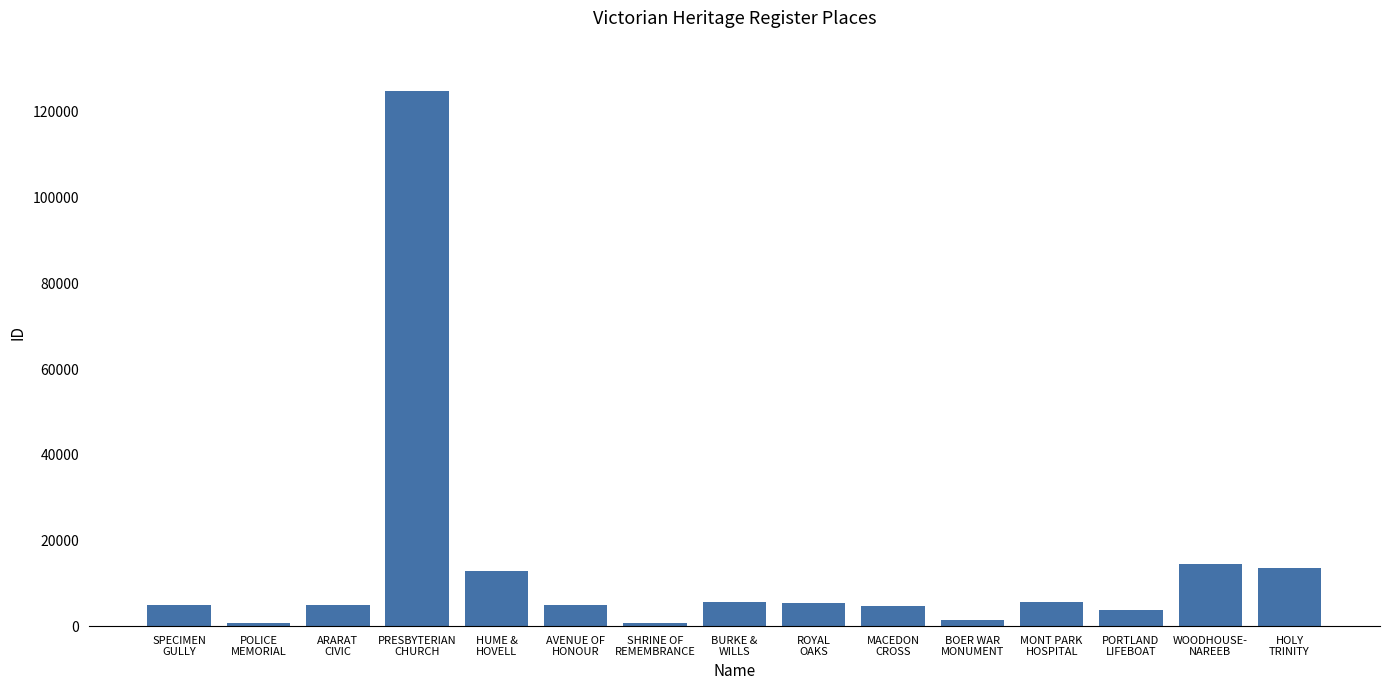

What is the ratio of the value at MACEDON
CROSS to the value at SHRINE OF
REMEMBRANCE?

5.8